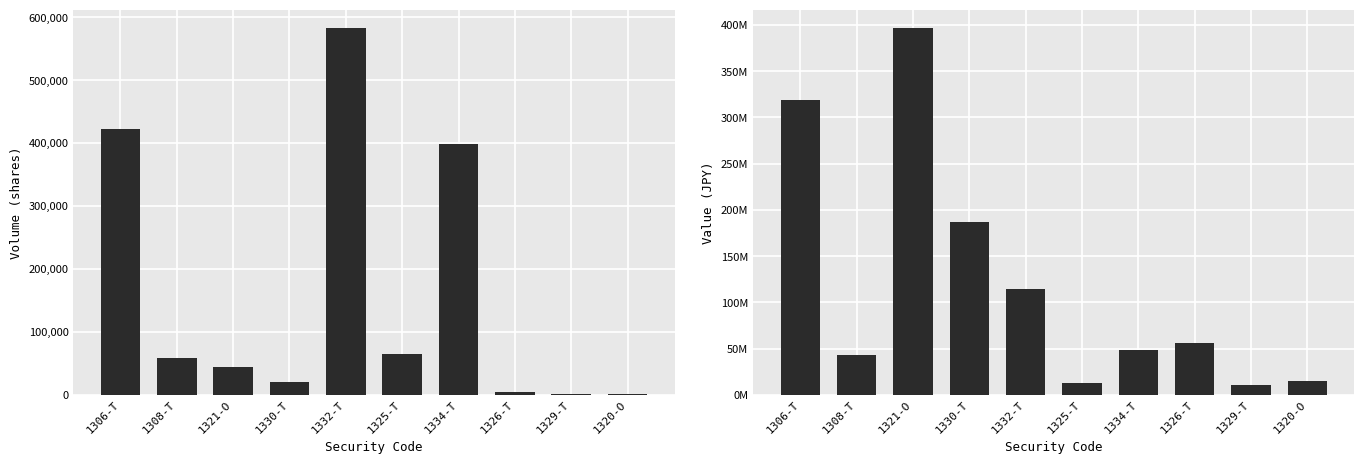

What is the spread (max minus min) of values at 1325-T?

12454200